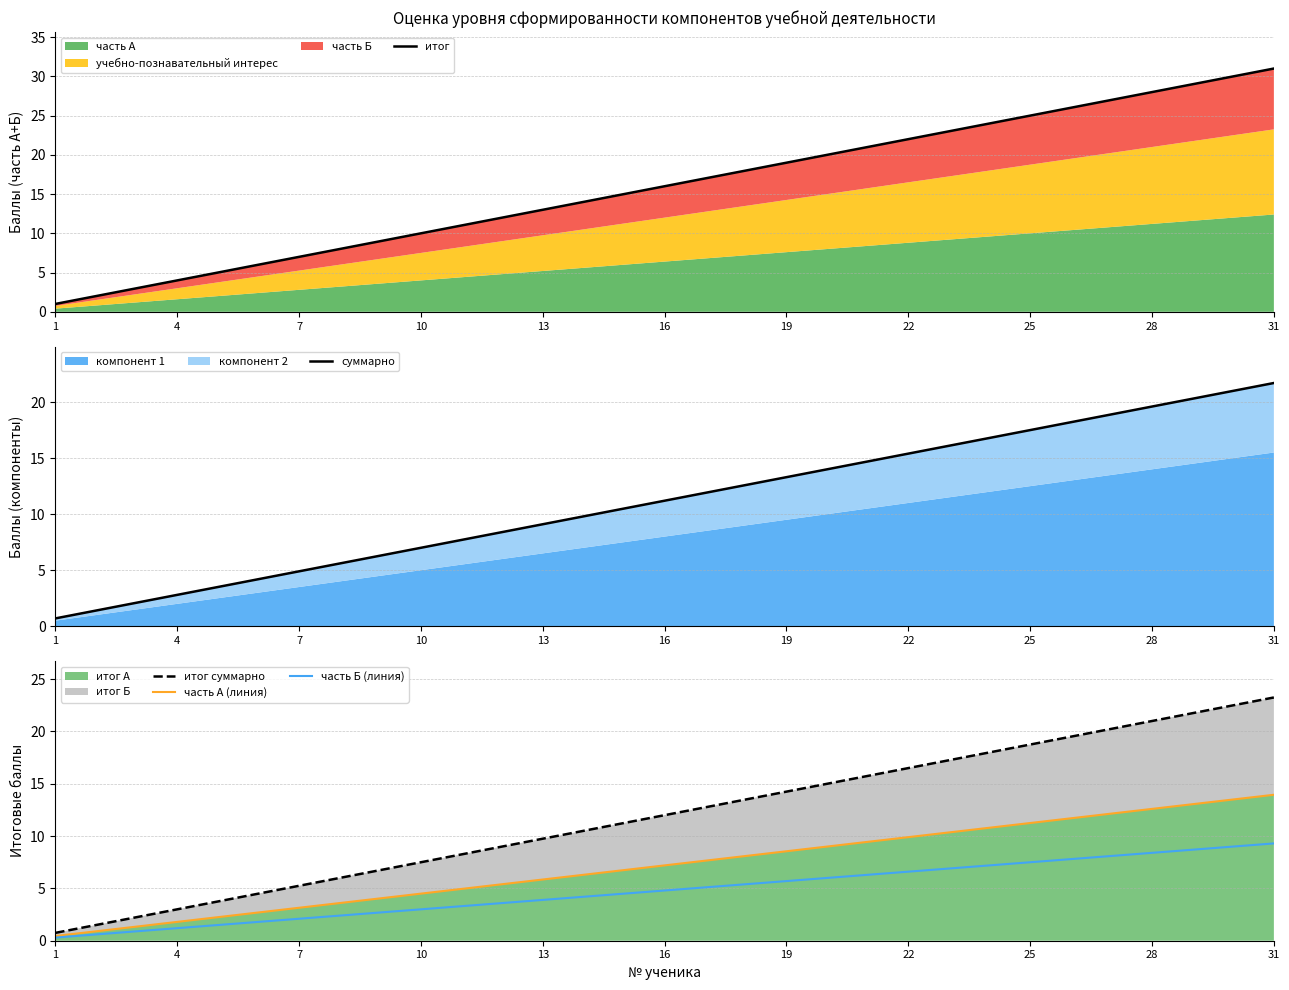

Reading right to left, extract all data points from this chart.

итог: 31.0	30.0	29.0	28.0	27.0	26.0	25.0	24.0	23.0	22.0	21.0	20.0	19.0	18.0	17.0	16.0	15.0	14.0	13.0	12.0	11.0	10.0	9.0	8.0	7.0	6.0	5.0	4.0	3.0	2.0	1.0
суммарно: 21.7	21.0	20.3	19.6	18.9	18.2	17.5	16.8	16.1	15.4	14.7	14.0	13.3	12.6	11.9	11.2	10.5	9.8	9.1	8.4	7.7	7.0	6.3	5.6	4.9	4.2	3.5	2.8	2.1	1.4	0.7
итог суммарно: 23.2	22.5	21.8	21.0	20.2	19.5	18.8	18.0	17.2	16.5	15.8	15.0	14.2	13.5	12.8	12.0	11.2	10.5	9.8	9.0	8.2	7.5	6.8	6.0	5.2	4.5	3.8	3.0	2.2	1.5	0.8
часть А (линия): 14.0	13.5	13.1	12.6	12.2	11.7	11.2	10.8	10.3	9.9	9.5	9.0	8.6	8.1	7.7	7.2	6.8	6.3	5.9	5.4	5.0	4.5	4.0	3.6	3.1	2.7	2.2	1.8	1.4	0.9	0.5
часть Б (линия): 9.3	9.0	8.7	8.4	8.1	7.8	7.5	7.2	6.9	6.6	6.3	6.0	5.7	5.4	5.1	4.8	4.5	4.2	3.9	3.6	3.3	3.0	2.7	2.4	2.1	1.8	1.5	1.2	0.9	0.6	0.3